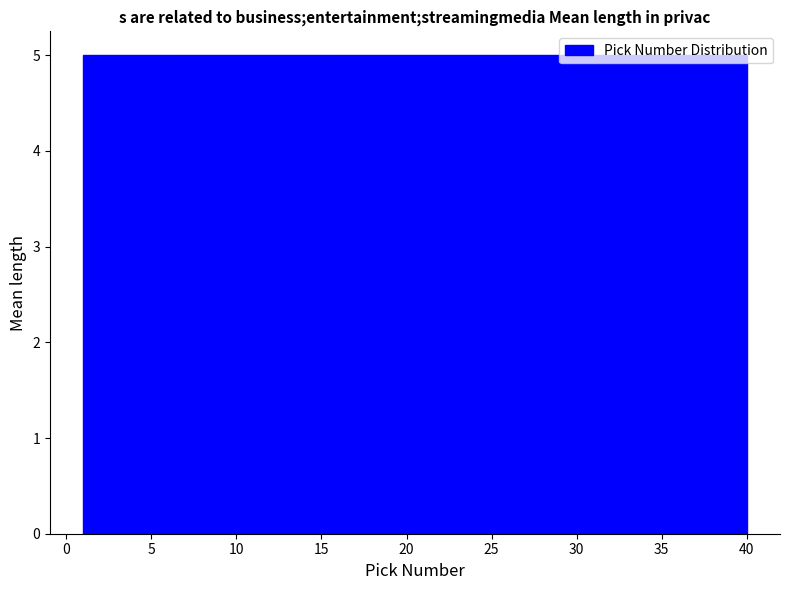

Reading left to right, list every bar in this chart as the range it spans on the x-axis followed by its height. Neither the bar edges nor the heights are printed on the chart, so give them approximately, as read against the axes.

1.0 to 6.0: 5
6.0 to 11.0: 5
11.0 to 15.5: 5
15.5 to 20.5: 5
20.5 to 25.5: 5
25.5 to 30.5: 5
30.5 to 35.0: 5
35.0 to 40.0: 5